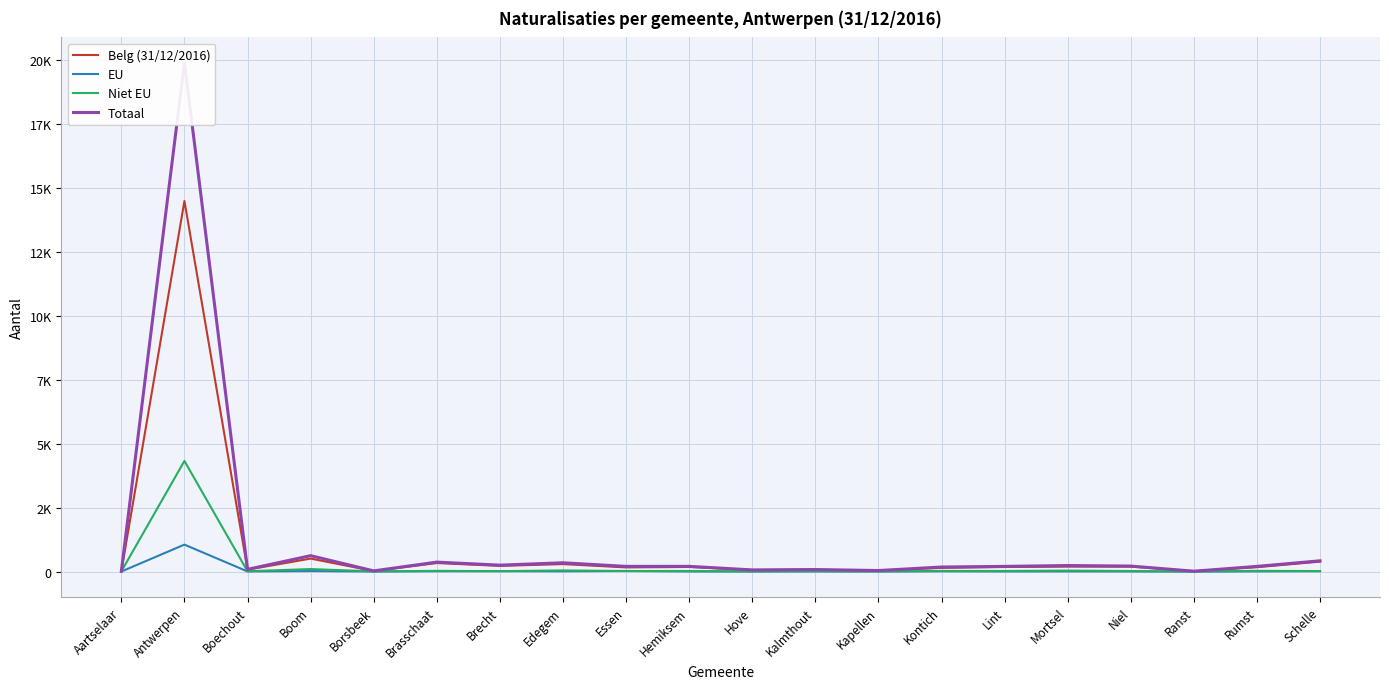

How many lines are shown in the chart?

4